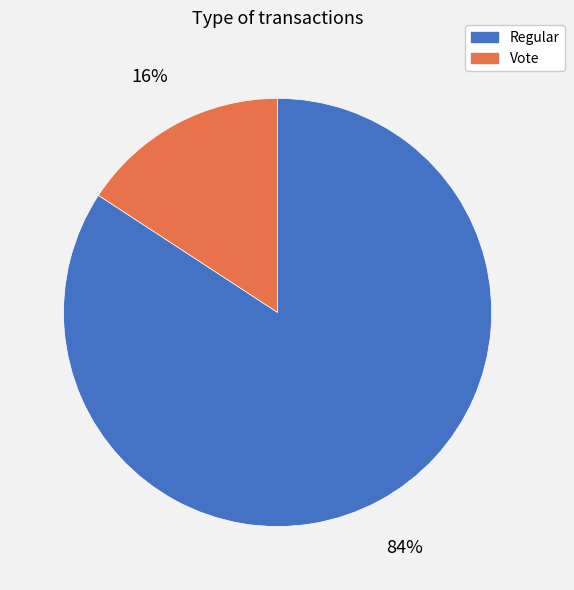

Is the sum of Vote and Regular greater than half?

Yes